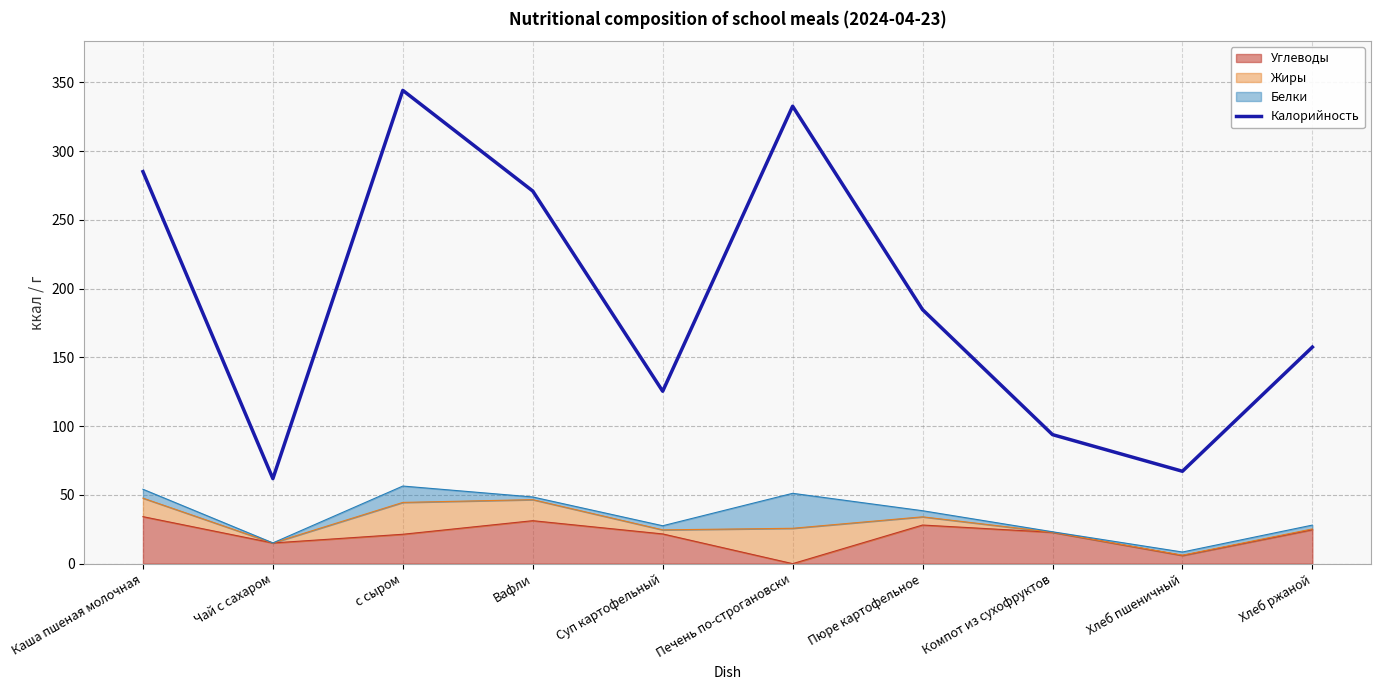

How many lines are shown in the chart?

1